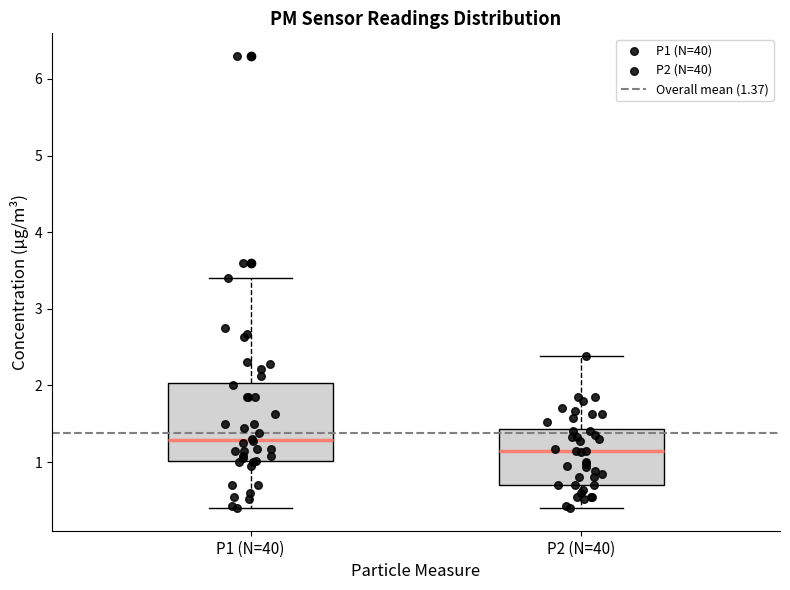

Where is the upper edge of the box for P2 (N=40) on the y-axis? The values are not printed on the chart, so give them approximately, as read against the axis.

1.4